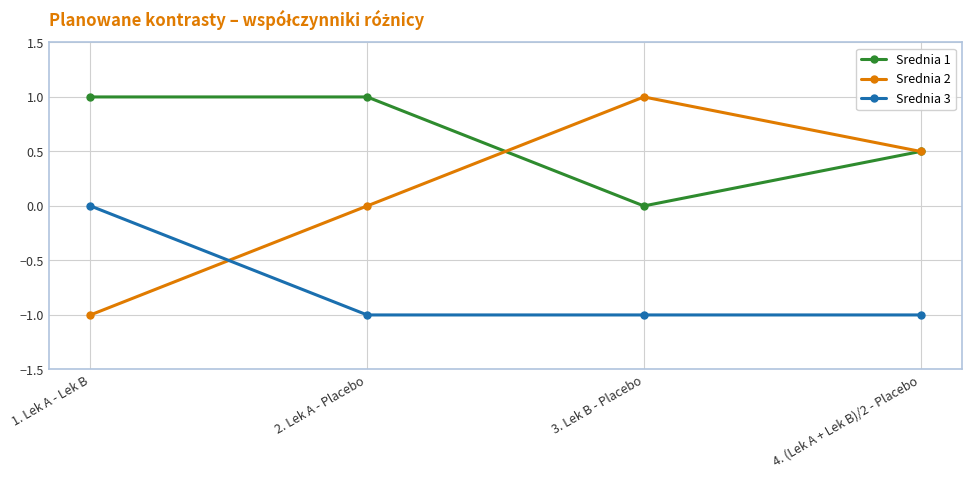

Does the chart display data point markers on the line(s)?

Yes